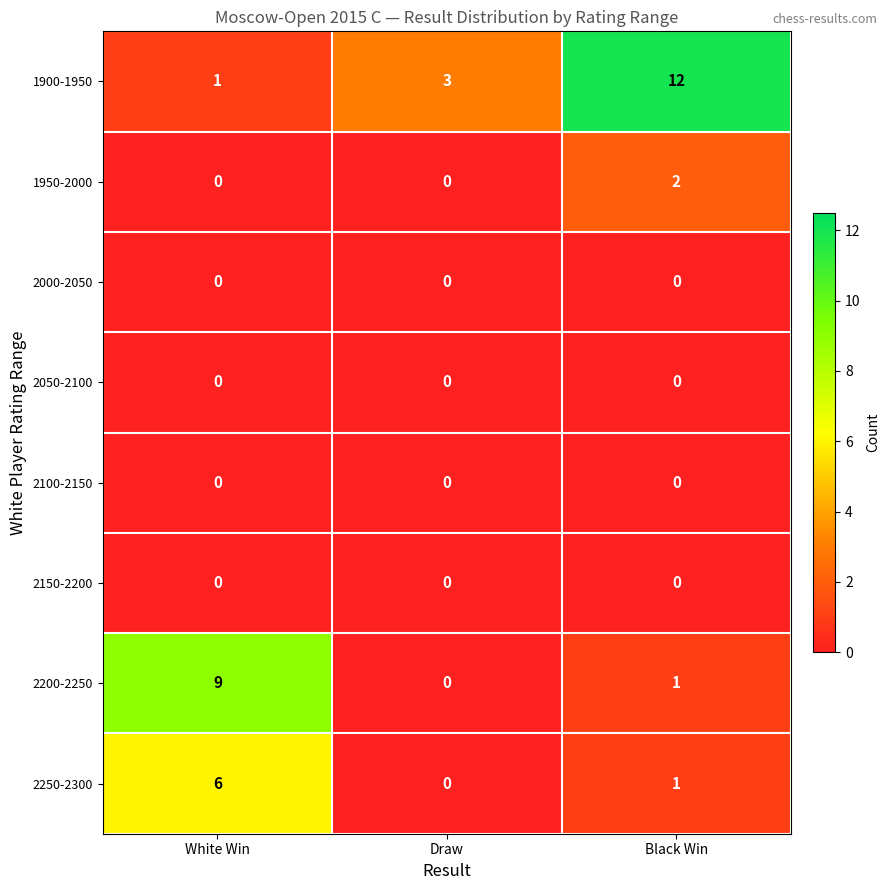

Reading left to right, extract all data points from this chart.

1900-1950: White Win=1	Draw=3	Black Win=12
1950-2000: White Win=0	Draw=0	Black Win=2
2000-2050: White Win=0	Draw=0	Black Win=0
2050-2100: White Win=0	Draw=0	Black Win=0
2100-2150: White Win=0	Draw=0	Black Win=0
2150-2200: White Win=0	Draw=0	Black Win=0
2200-2250: White Win=9	Draw=0	Black Win=1
2250-2300: White Win=6	Draw=0	Black Win=1